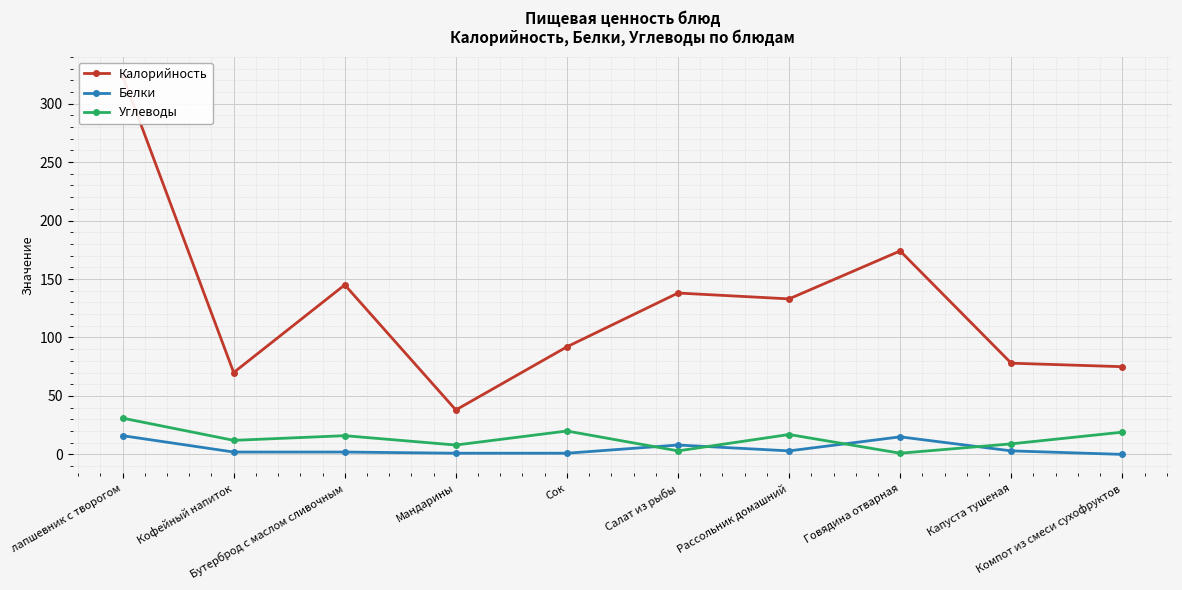

What is the lowest value of the Калорийность series?

38